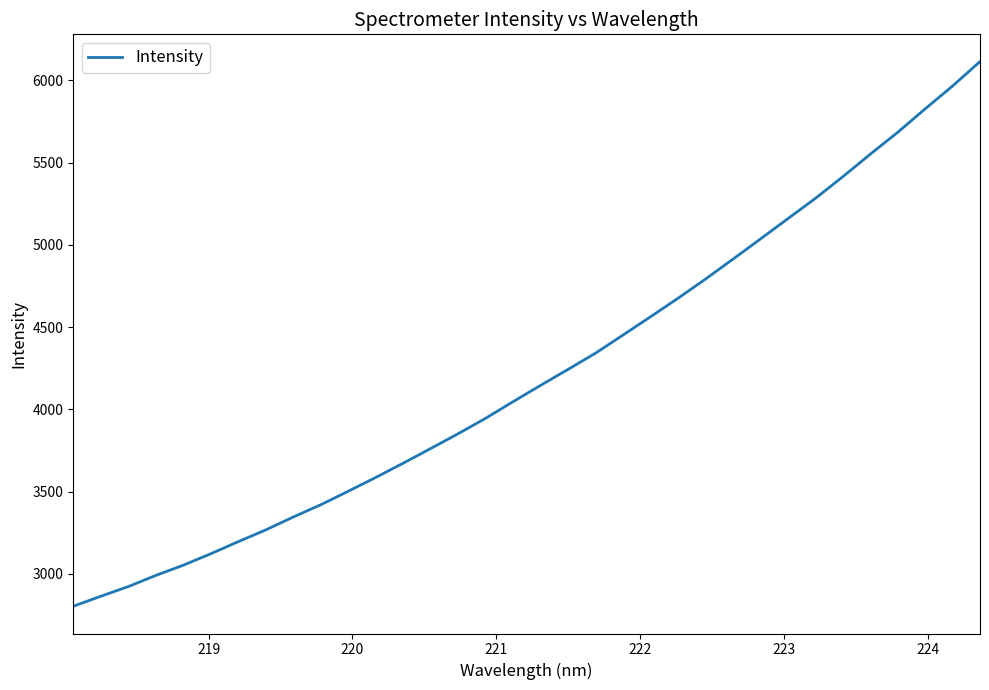

What is the difference between the maximum and minimum values?

3312.8